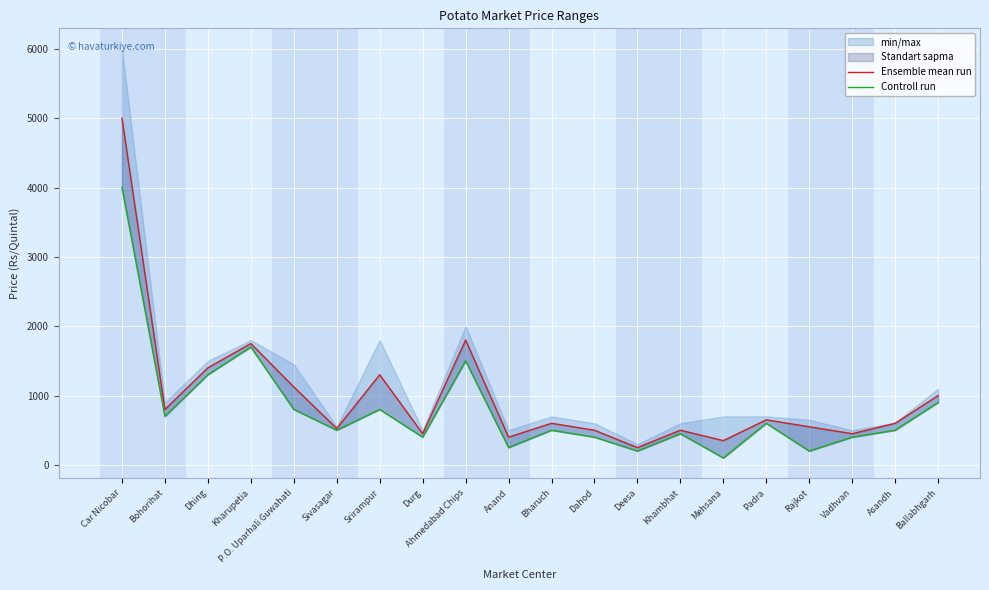

How many lines are shown in the chart?

2